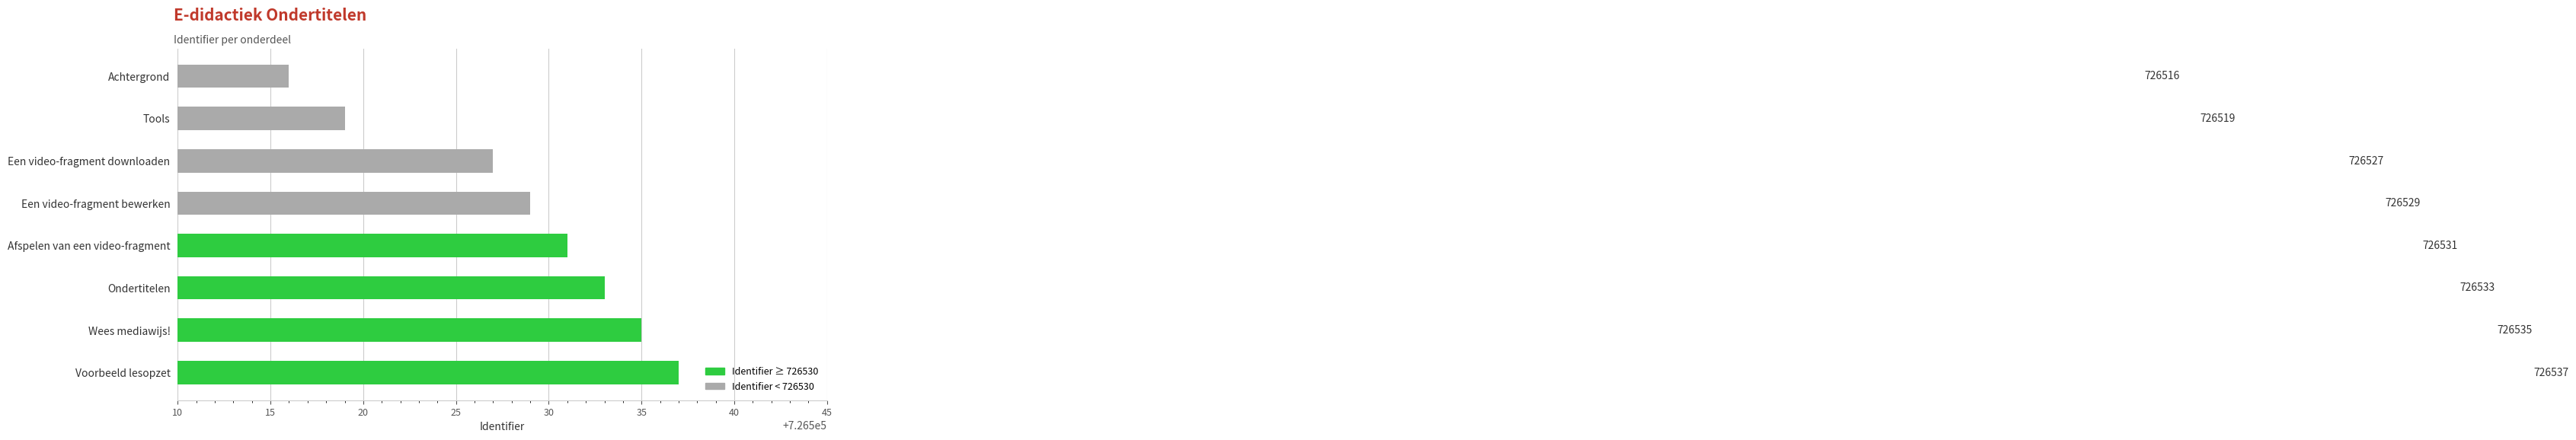

Are the bars horizontal?

Yes